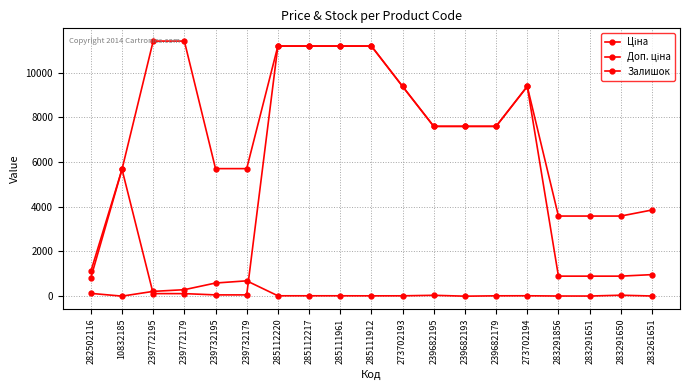

How many data points in Залишок are less than 17?

8